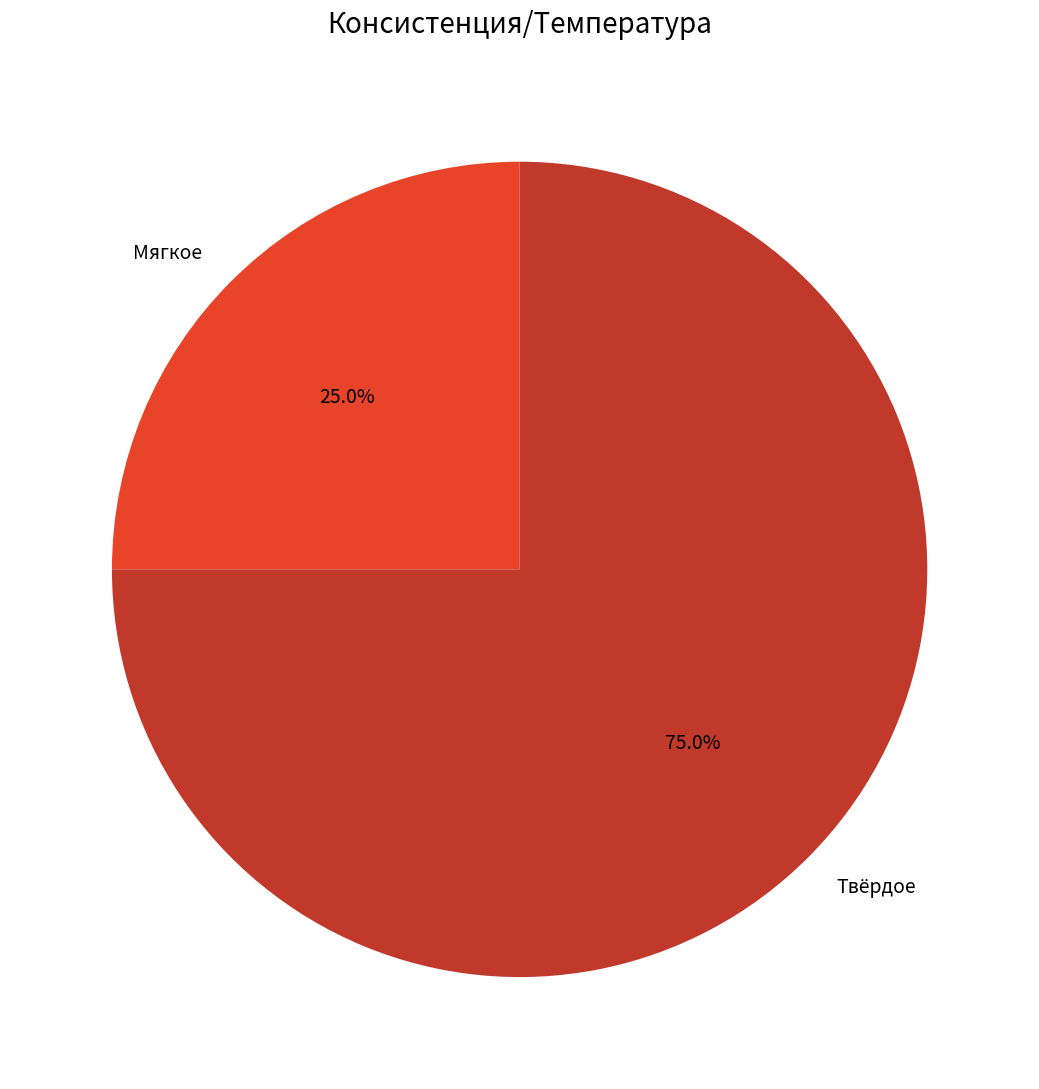

Is Мягкое the majority of the pie?

No